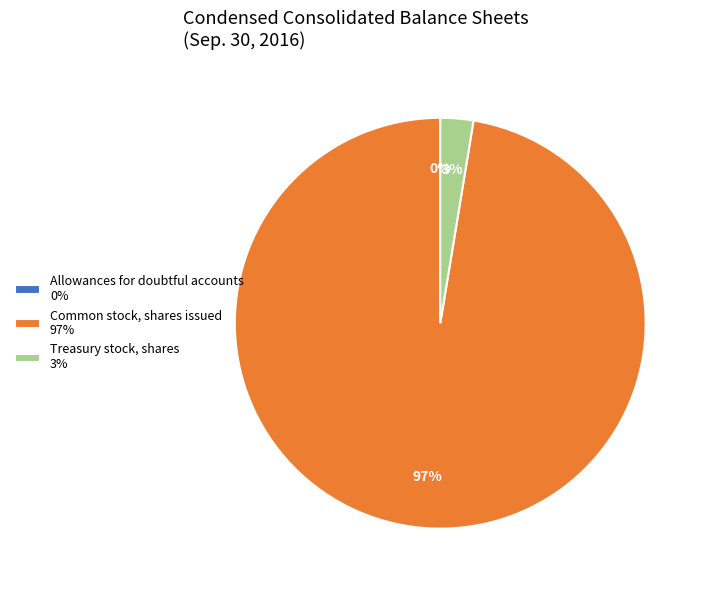

Is there a majority slice in this chart?

Yes